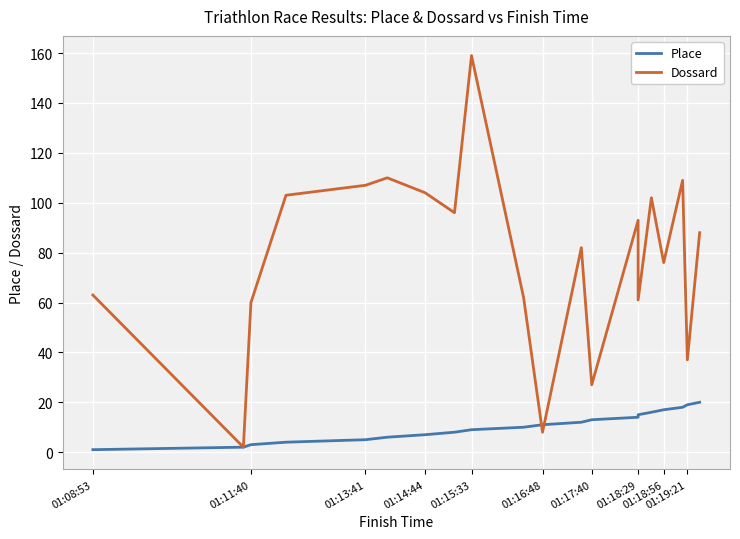

What is the average value of the Dossard series?

77